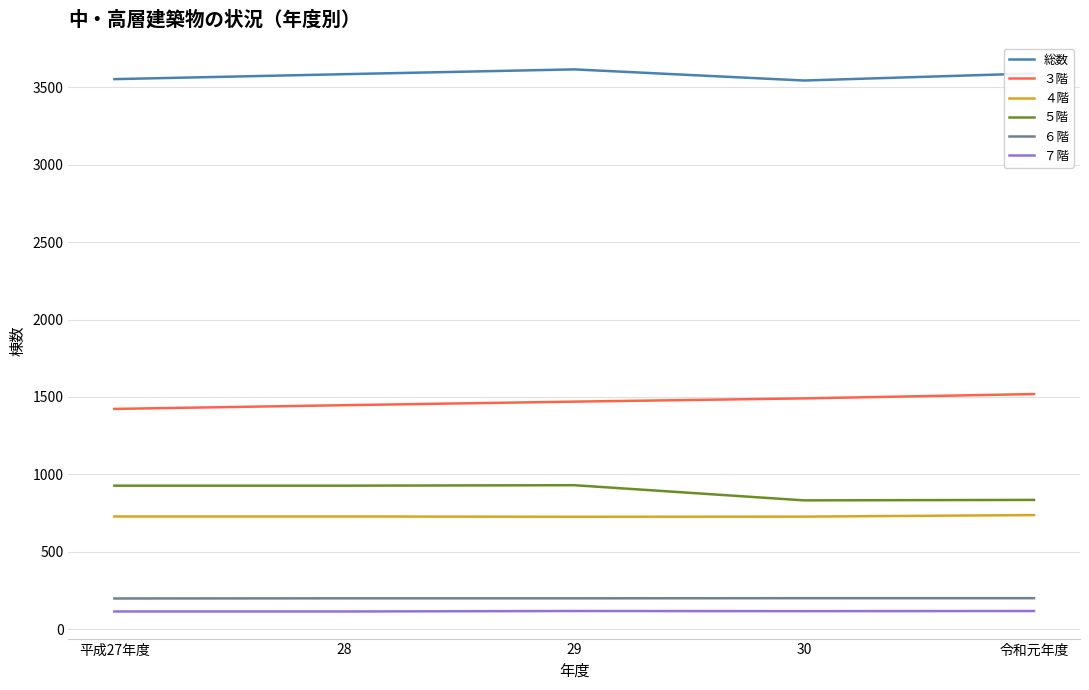

What is the difference between the maximum and minimum values in the ５階 series?

98